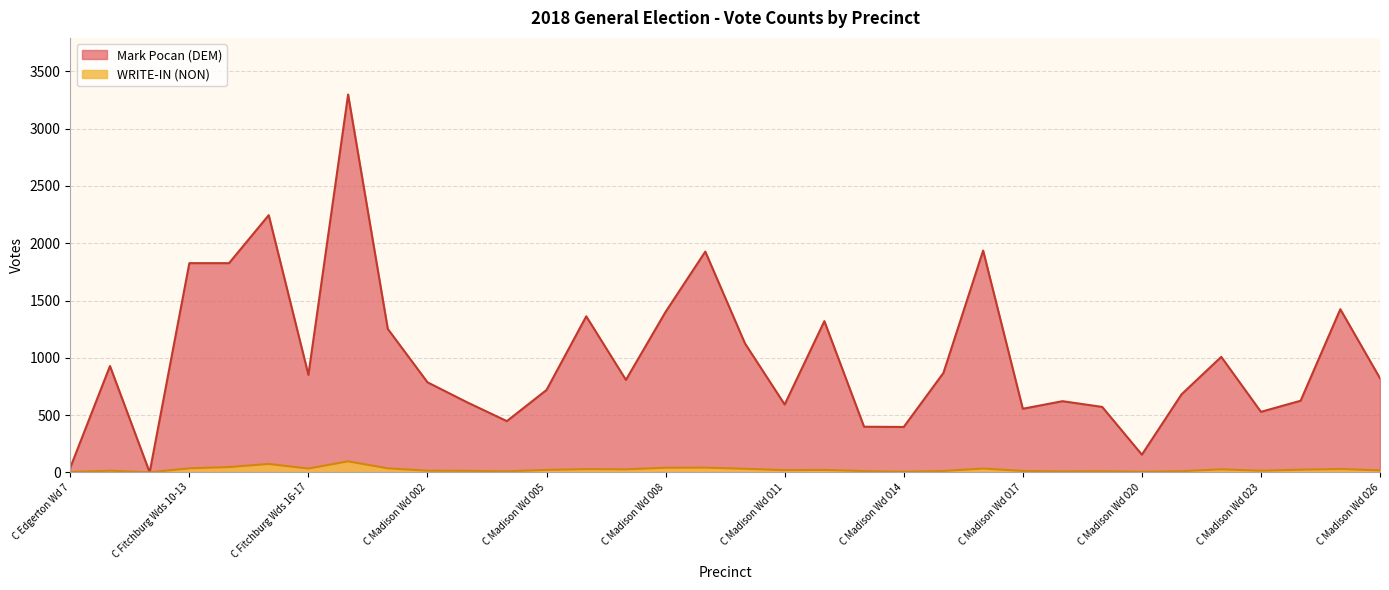

What are all the series names shown in the legend?

Mark Pocan (DEM), WRITE-IN (NON)